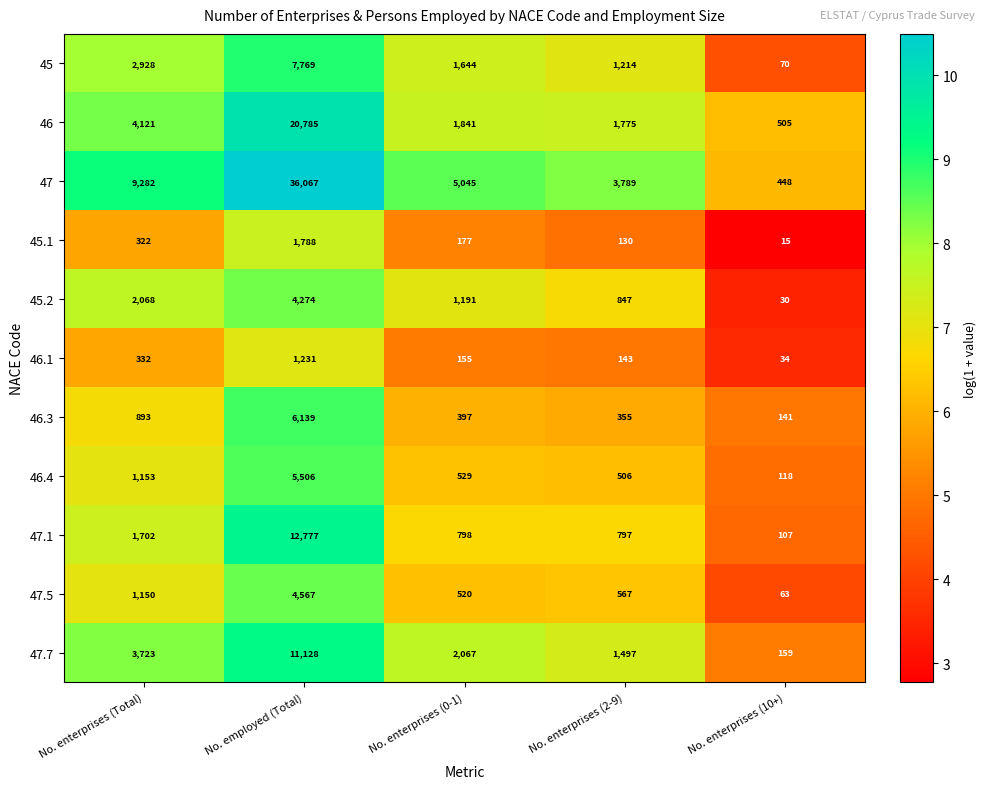

Which series changed the most between No. enterprises (Total) and No. enterprises (10+)?

47